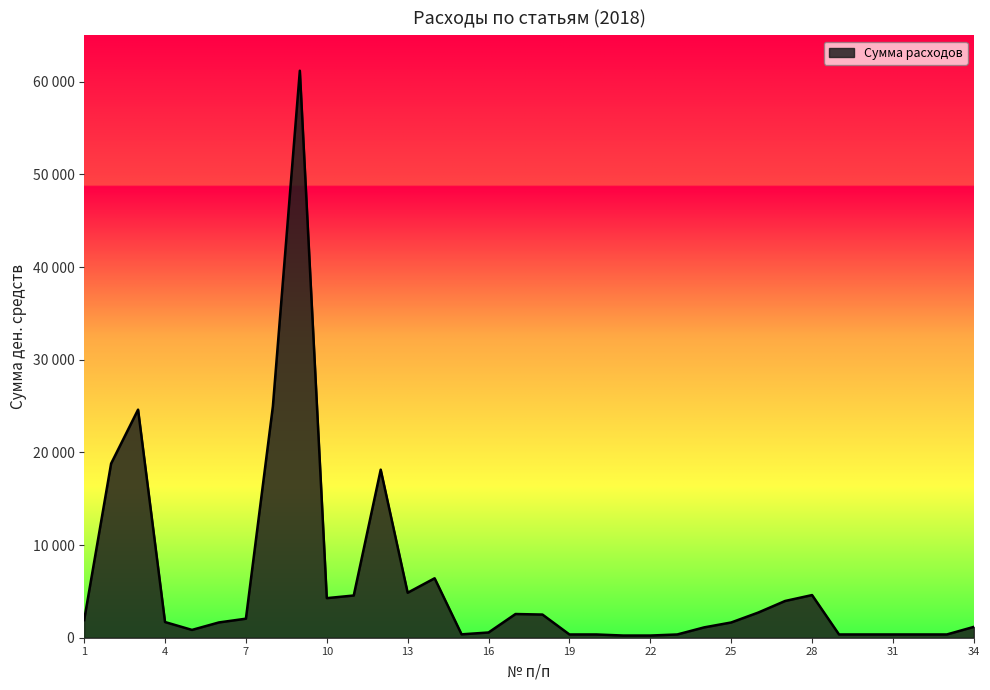

Does the chart display data point markers on the line(s)?

No